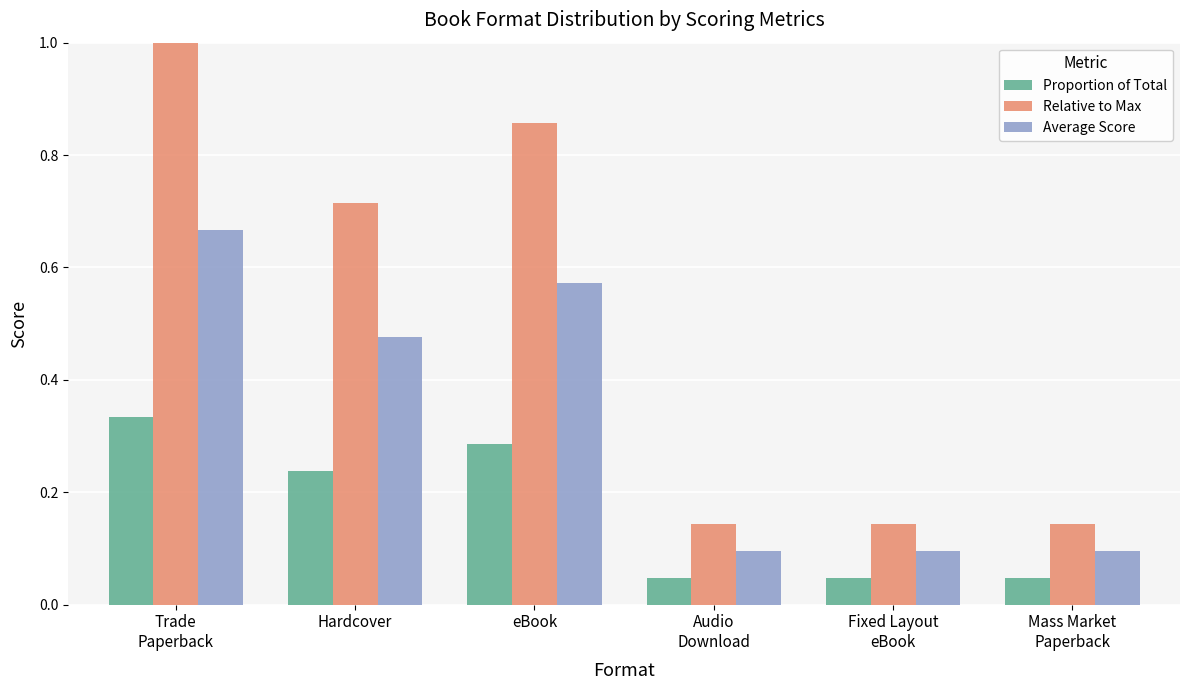

Which series has the widest spread of values?

Relative to Max